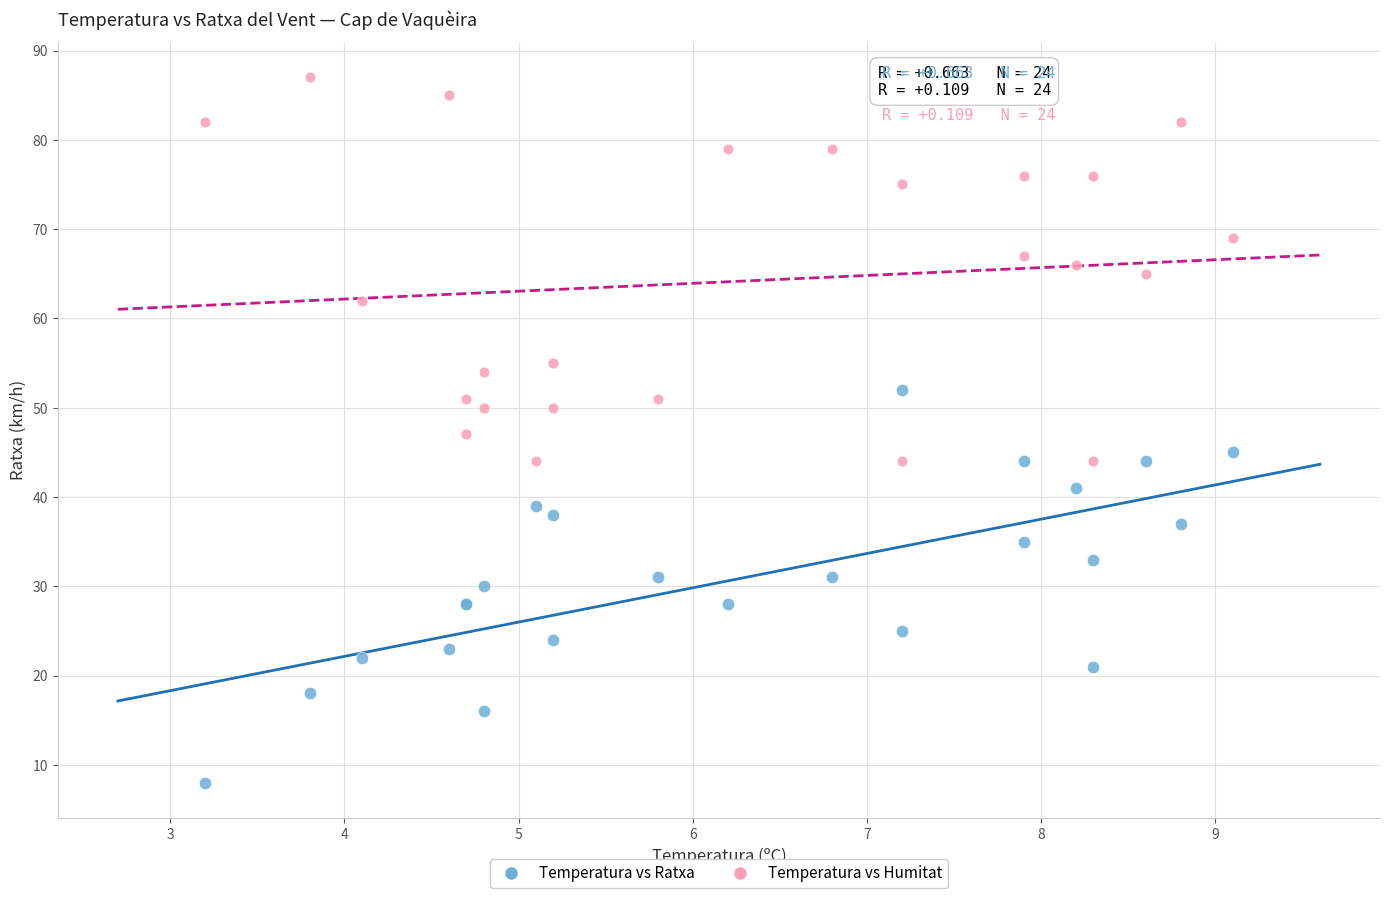

Which series contains the lowest Y value?

Temperatura vs Ratxa